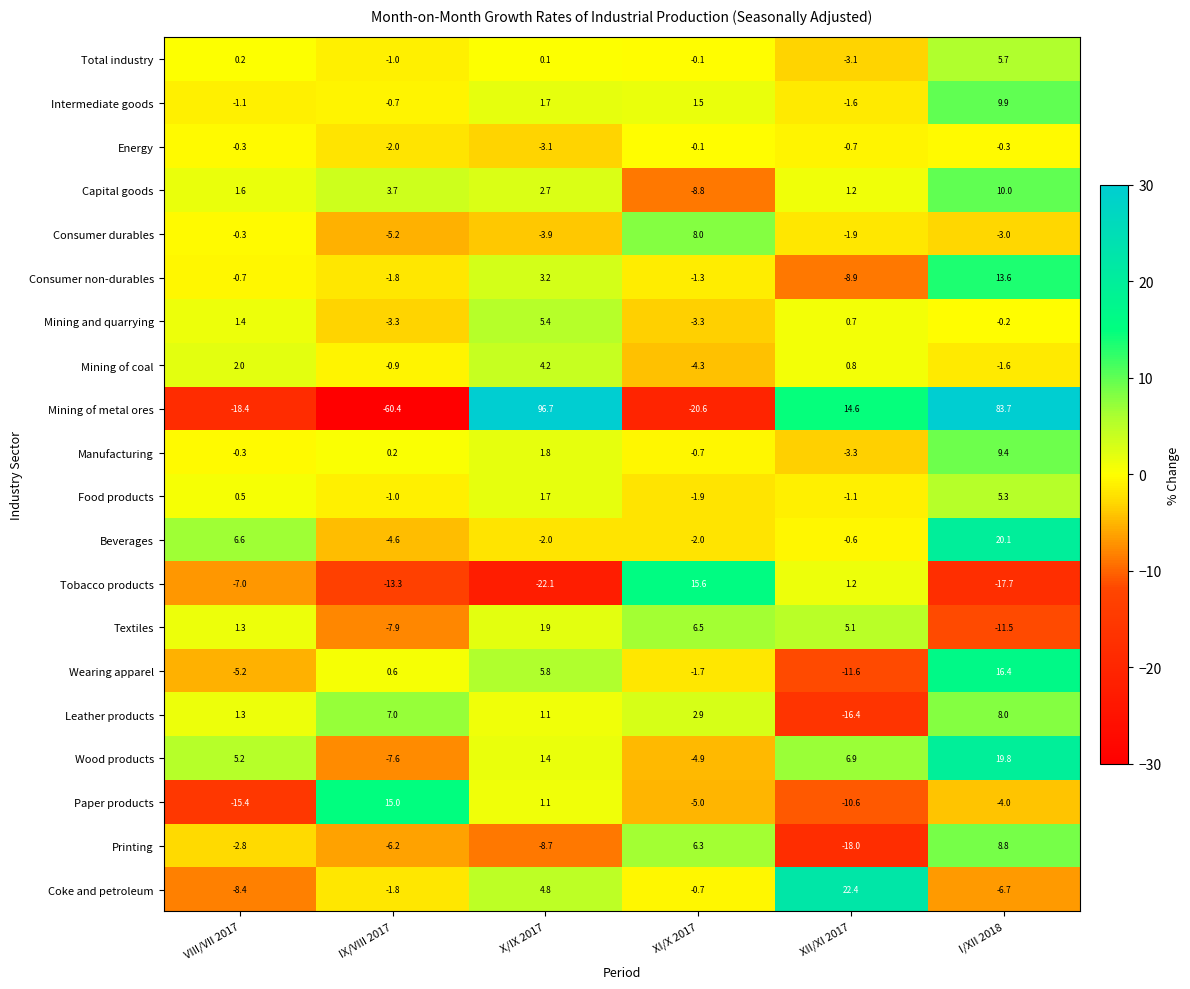

What is the difference between the highest and lowest values at XII/XI 2017?

40.4